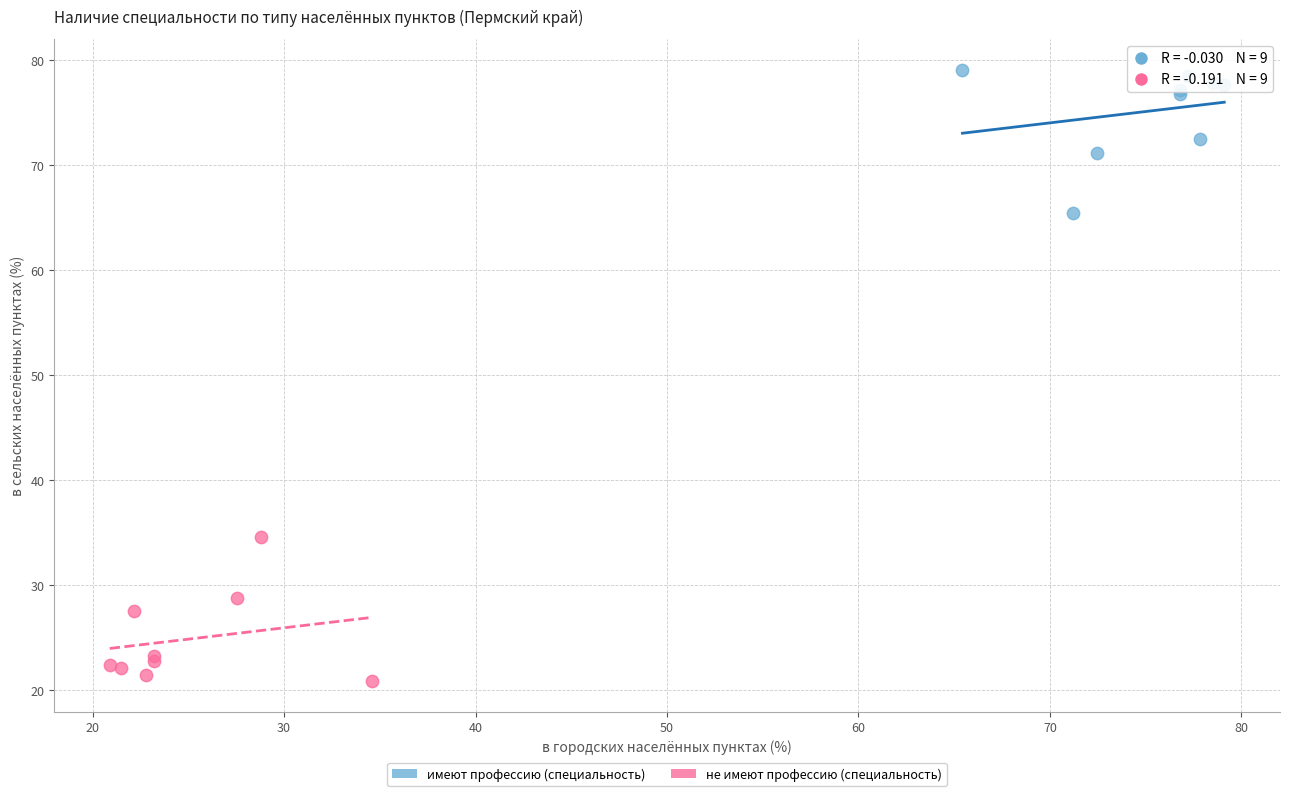

Which series reaches the maximum Y coordinate?

имеют профессию (специальность)